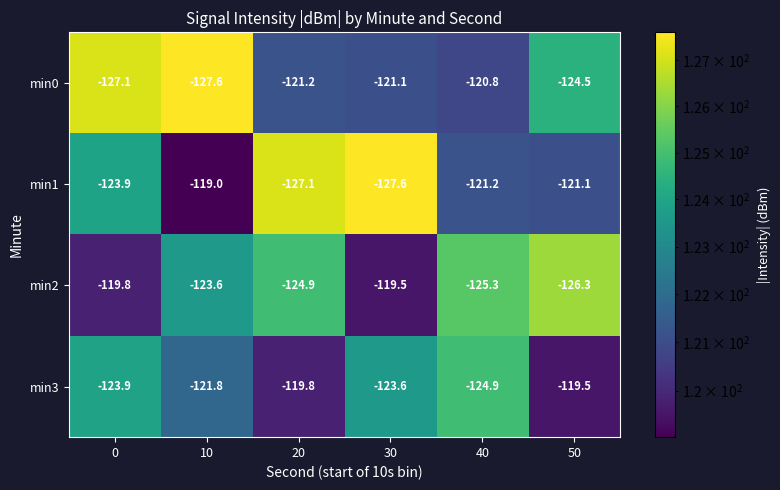

Count the number of categories in the chart.

6